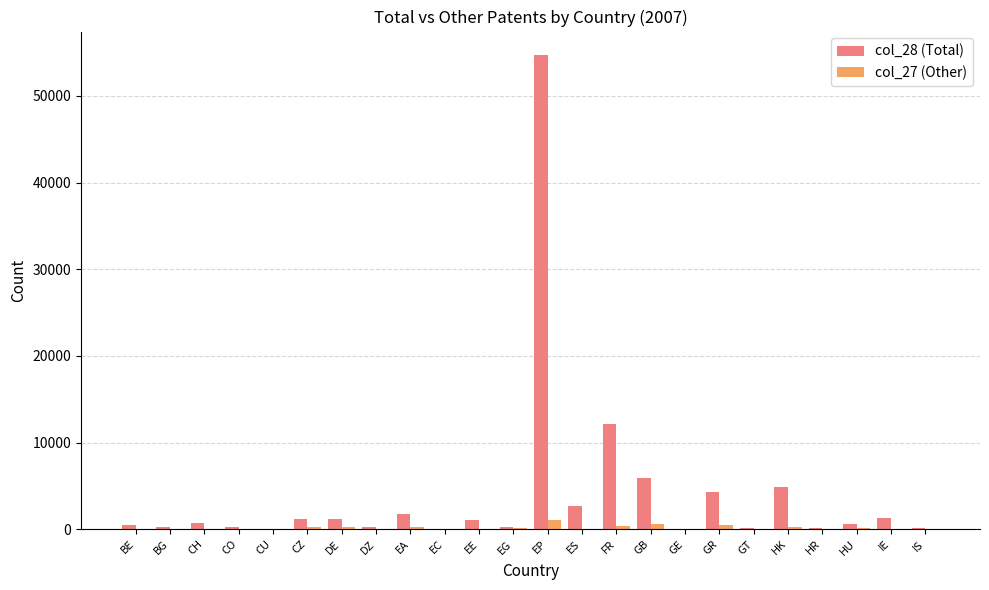

Which series changed the most between CH and EA?

col_28 (Total)